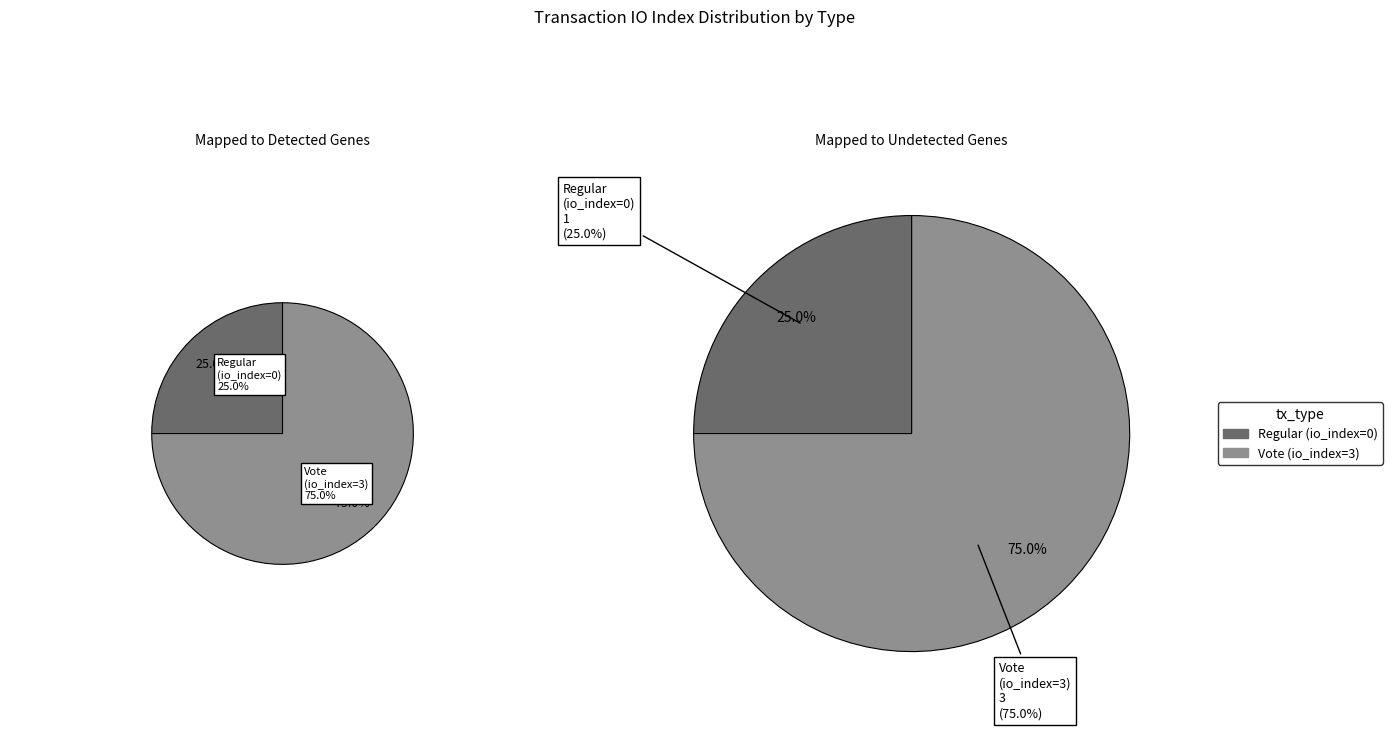

How many slices are in this pie chart?

2